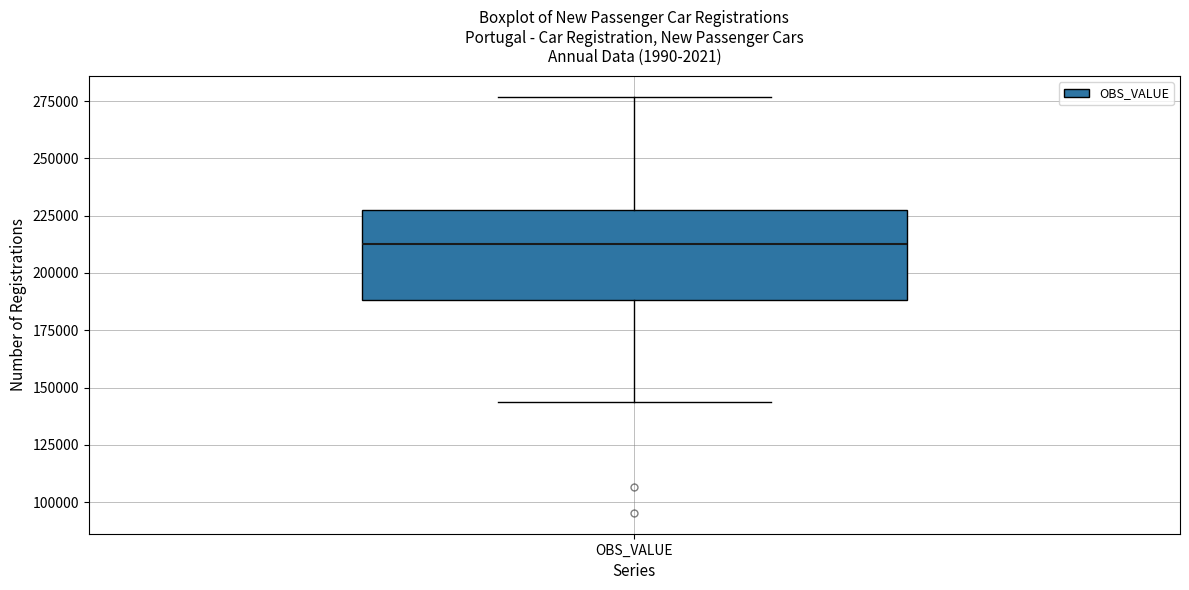

Transcribe this box plot: give where the median line is, the range the box spans, and where the two whiskers end, as read against the y-axis. The values are not printed on the chart, so give them approximately, as read against the axis.

median 215000, box 190000 to 225000, whiskers 145000 to 275000